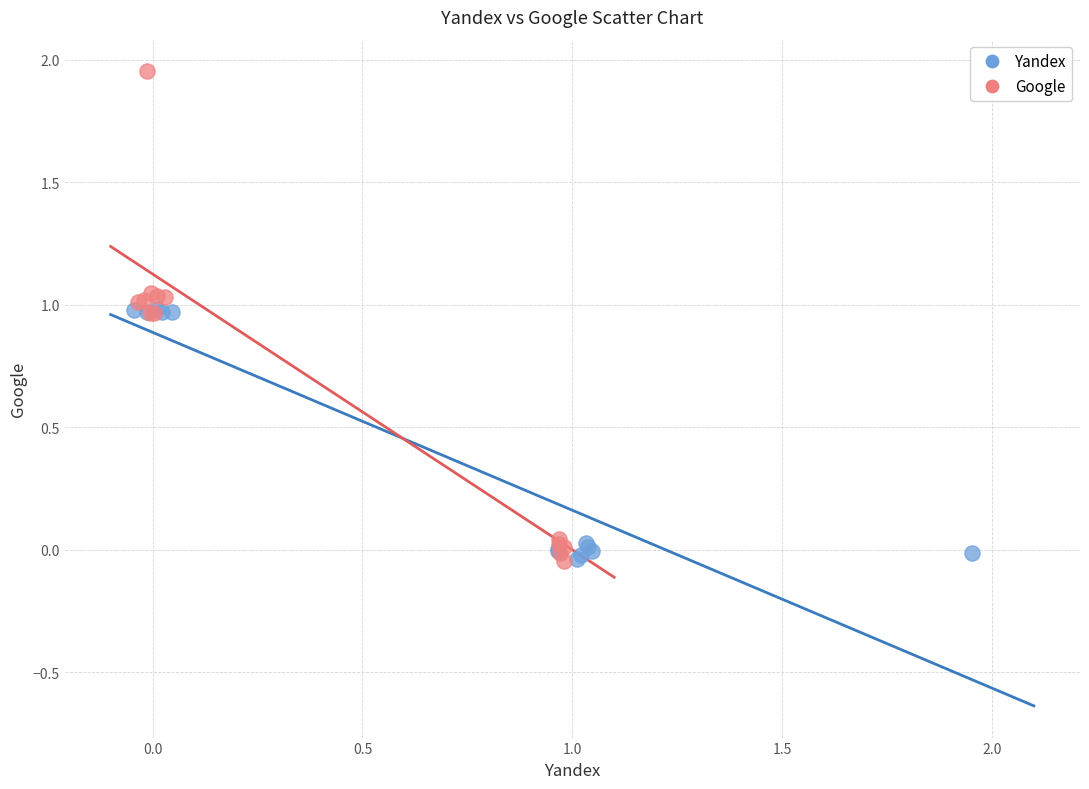

Which series has the largest Y range (max minus min)?

Google